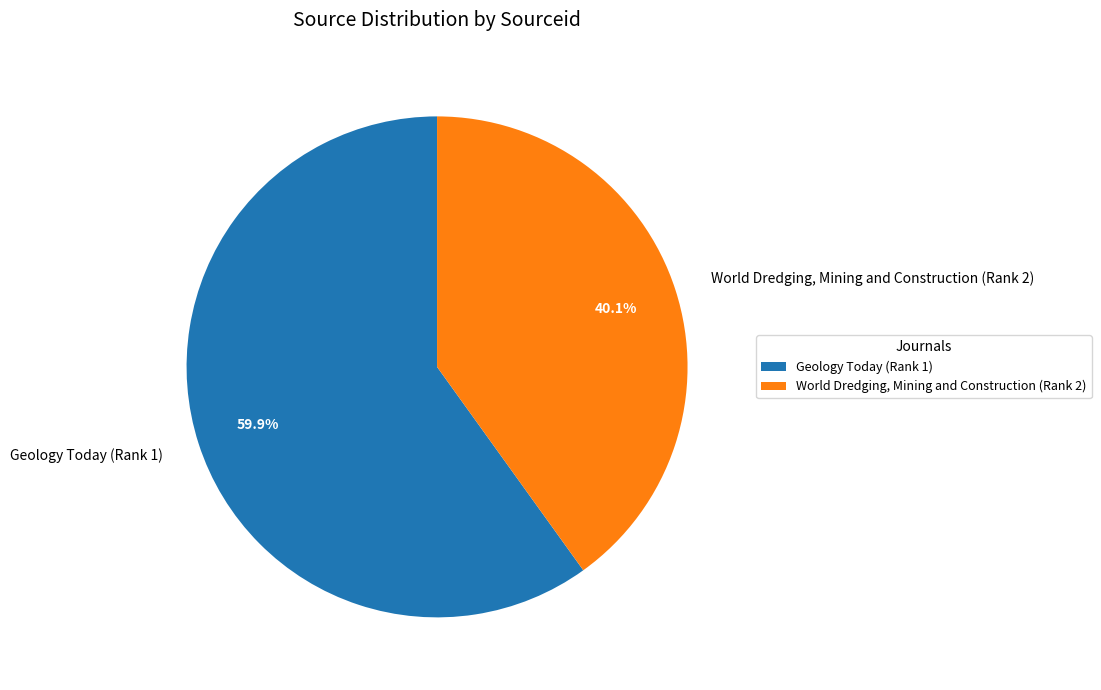

What percentage is the World Dredging, Mining and Construction (Rank 2) slice, to the nearest percent?

40%